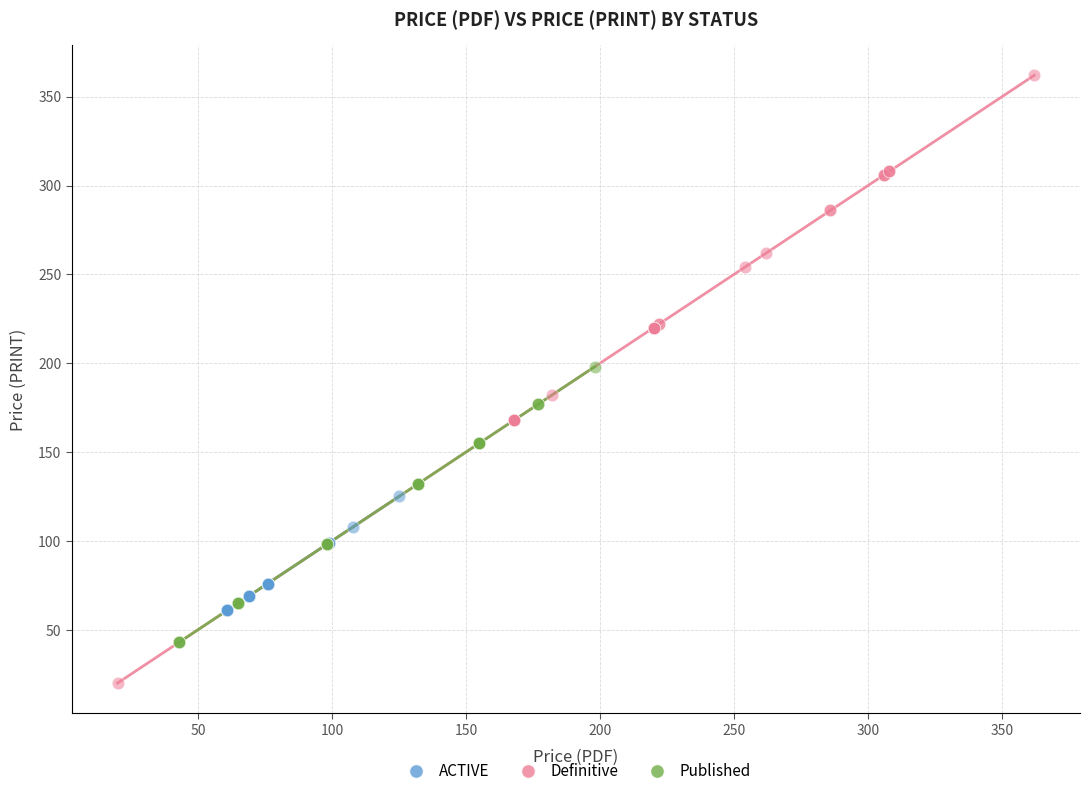

Which series has the largest Y range (max minus min)?

Definitive